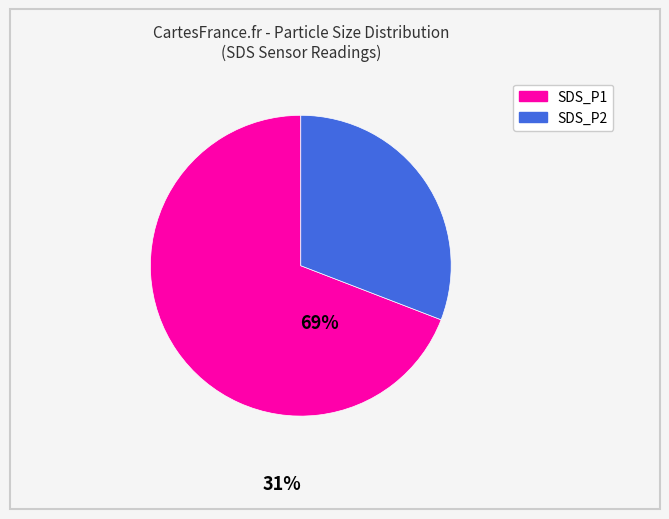

Do SDS_P2 and SDS_P1 together represent more than half of the pie?

Yes